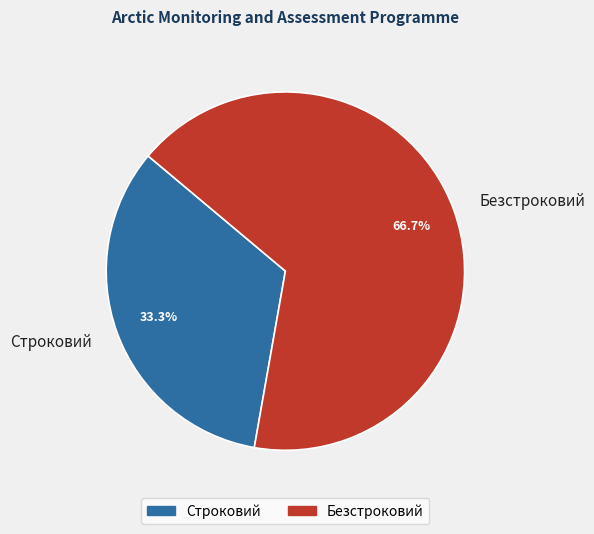

Rank the categories by value from highest to lowest.

Безстроковий, Строковий